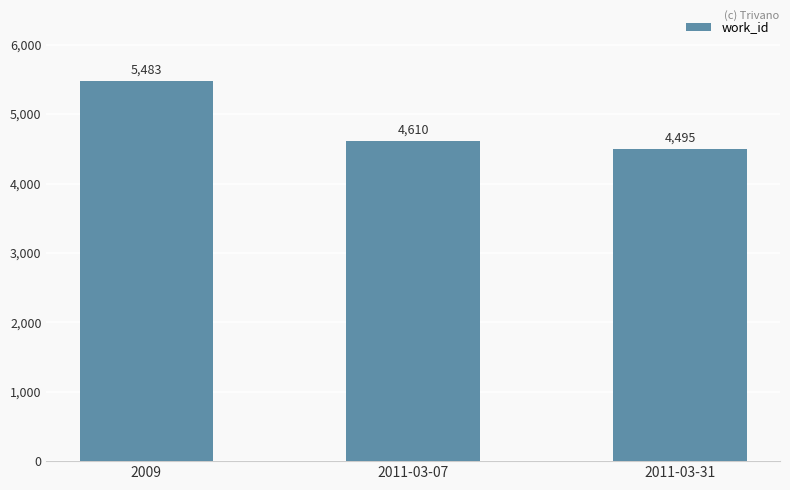

List the labels in order of value, smallest first.

2011-03-31, 2011-03-07, 2009